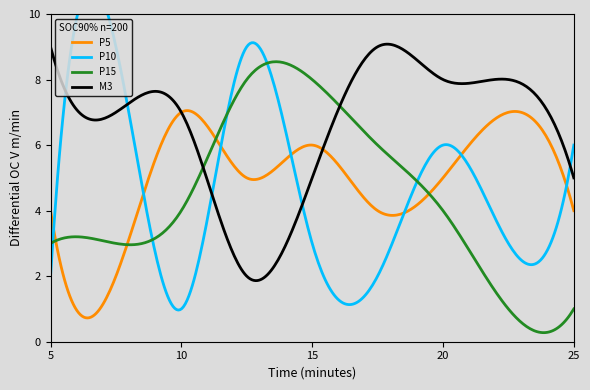

True or false: P10 and P15 intersect in this chart.

True